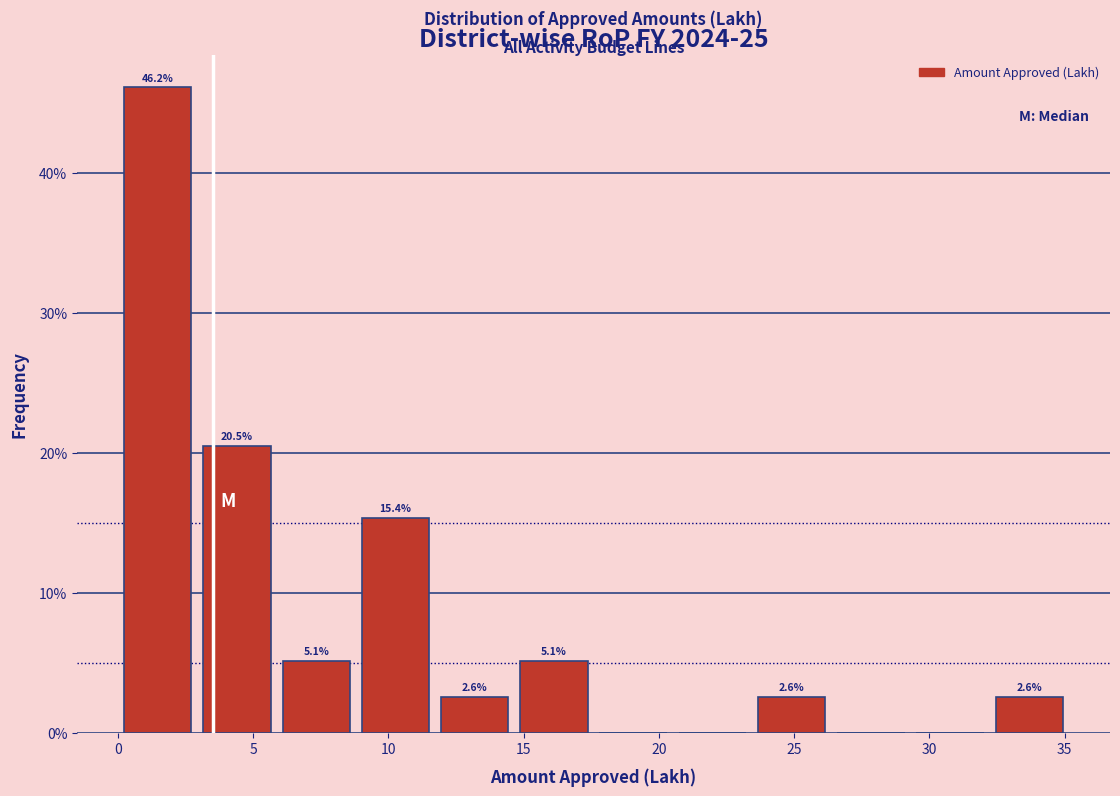

Over which range of the x-axis is the bar tallest?

0.0 to 3.0